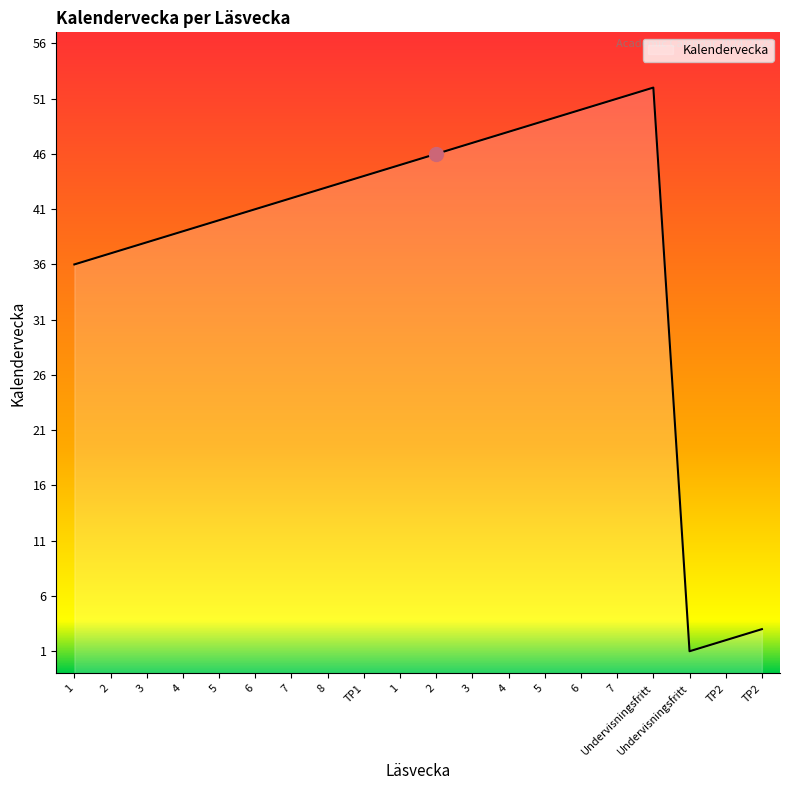

Reading left to right, transcribe all the data shown in this chart.

1=36	2=37	3=38	4=39	5=40	6=41	7=42	8=43	TP1=44	1=45	2=46	3=47	4=48	5=49	6=50	7=51	Undervisningsfritt=52	Undervisningsfritt=1	TP2=2	TP2=3